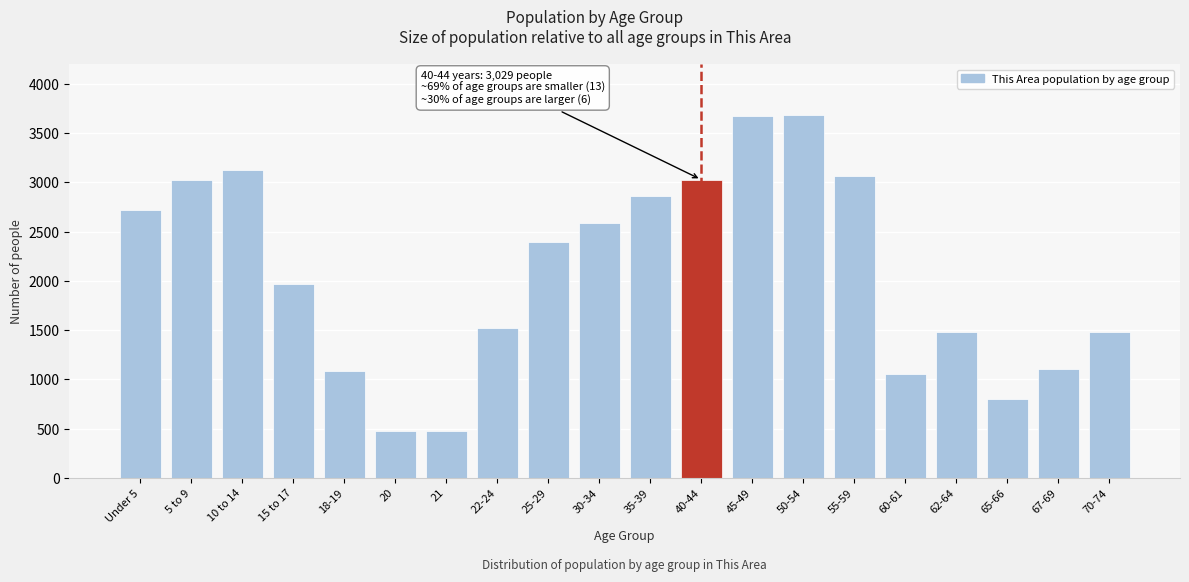

What is the maximum value shown in the chart?

3685